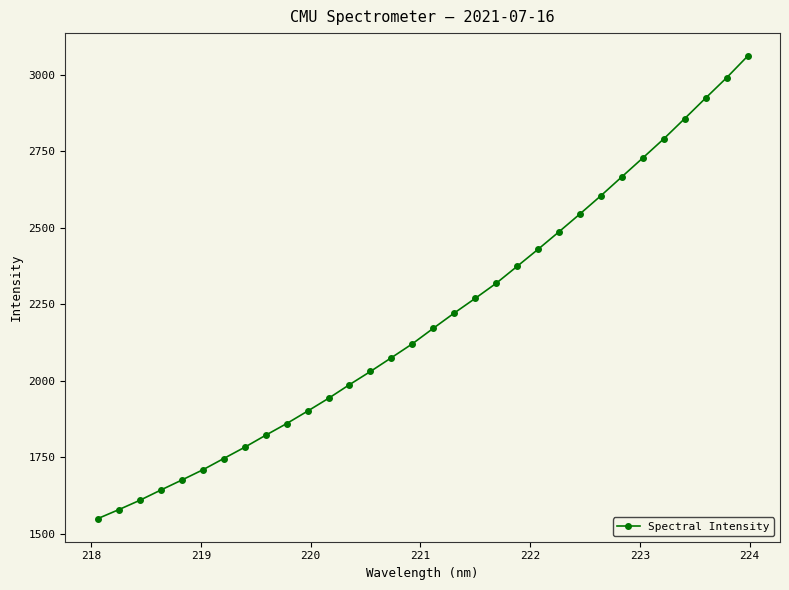

True or false: the data has more than 2 interior local peaks.

False